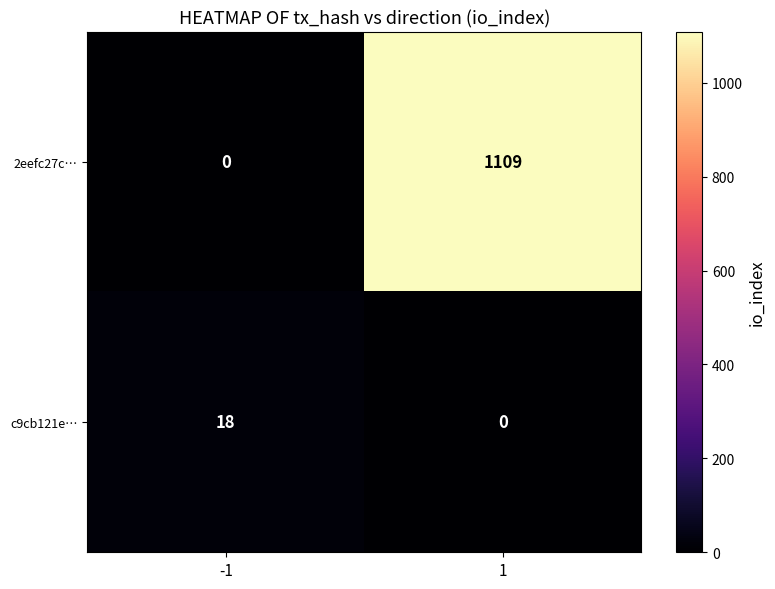

What is the maximum value for 2eefc27c…?

1109